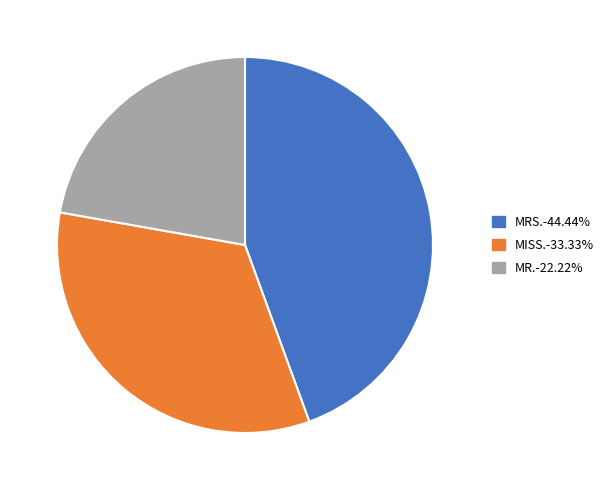

Approximately how many times larger is the value at MR. compared to MISS.?

0.7